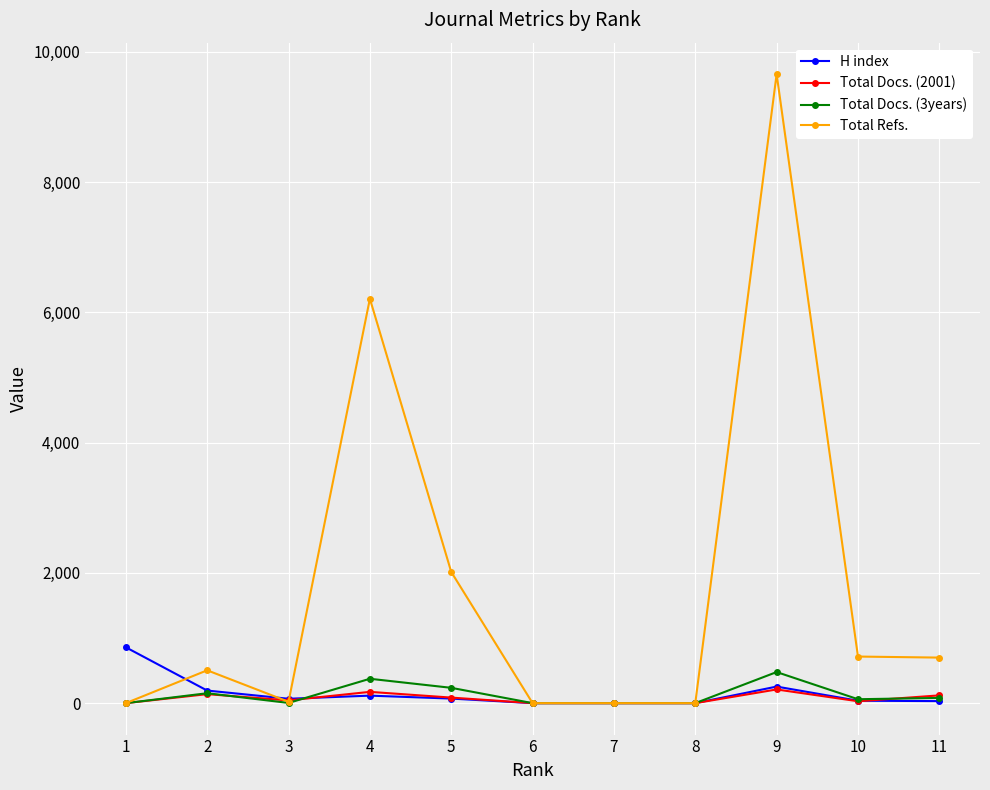

Which series has the widest spread of values?

Total Refs.